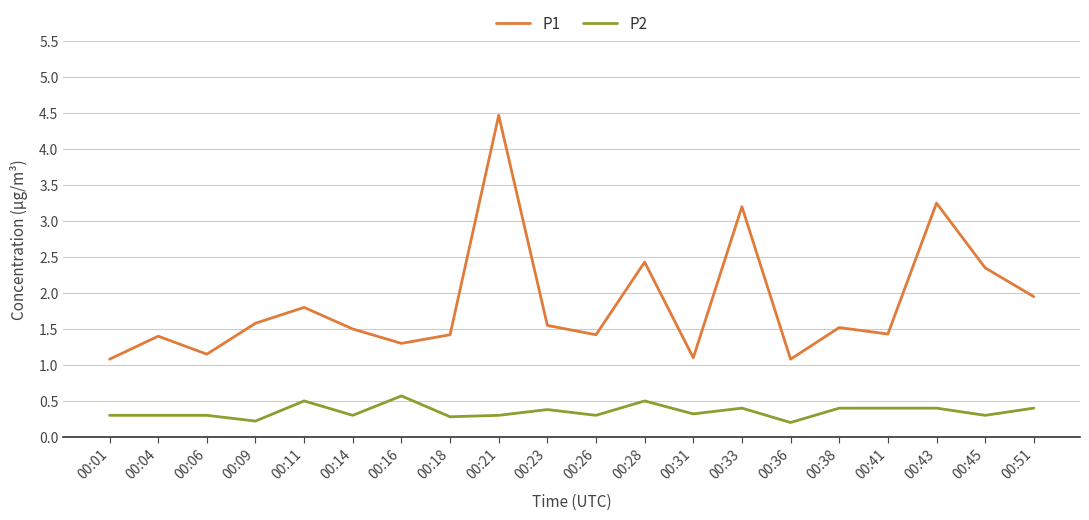

True or false: P1 and P2 intersect in this chart.

False